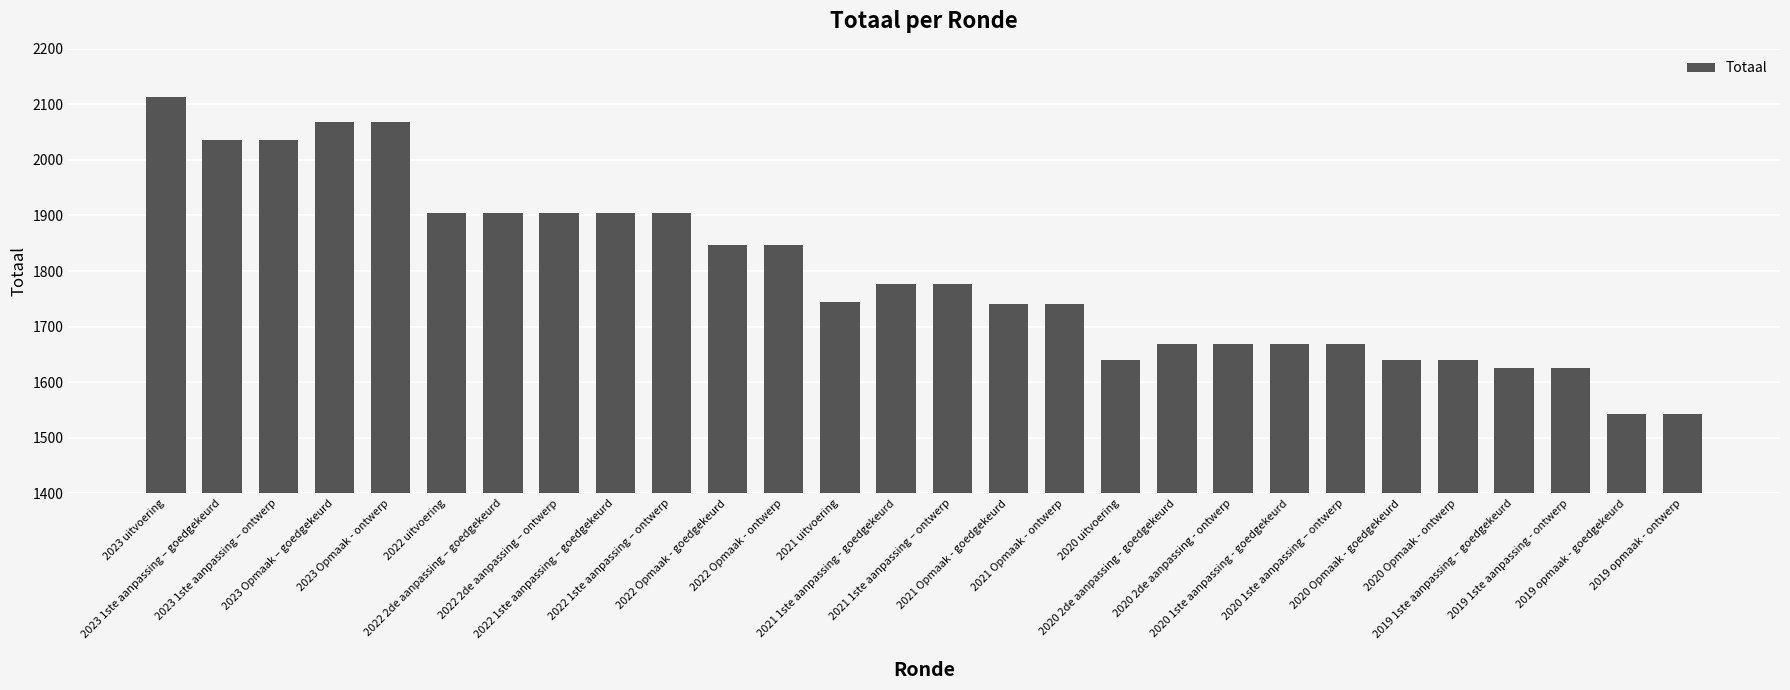

What is the label of the 1st bar from the left?

2023 uitvoering